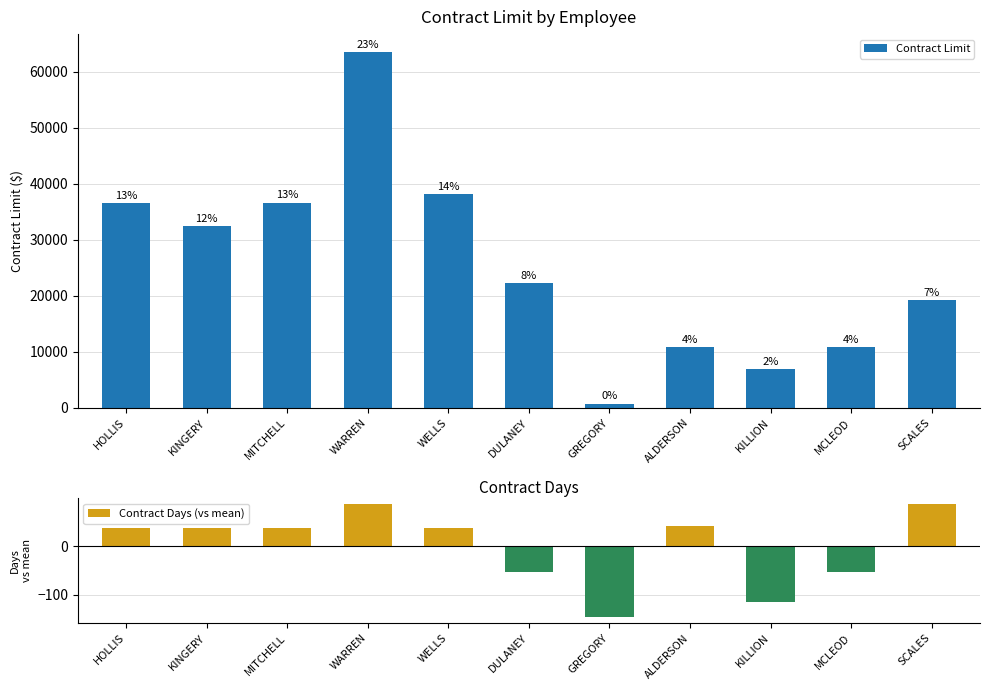

At how many categories does at least one series exceed 5275?

10